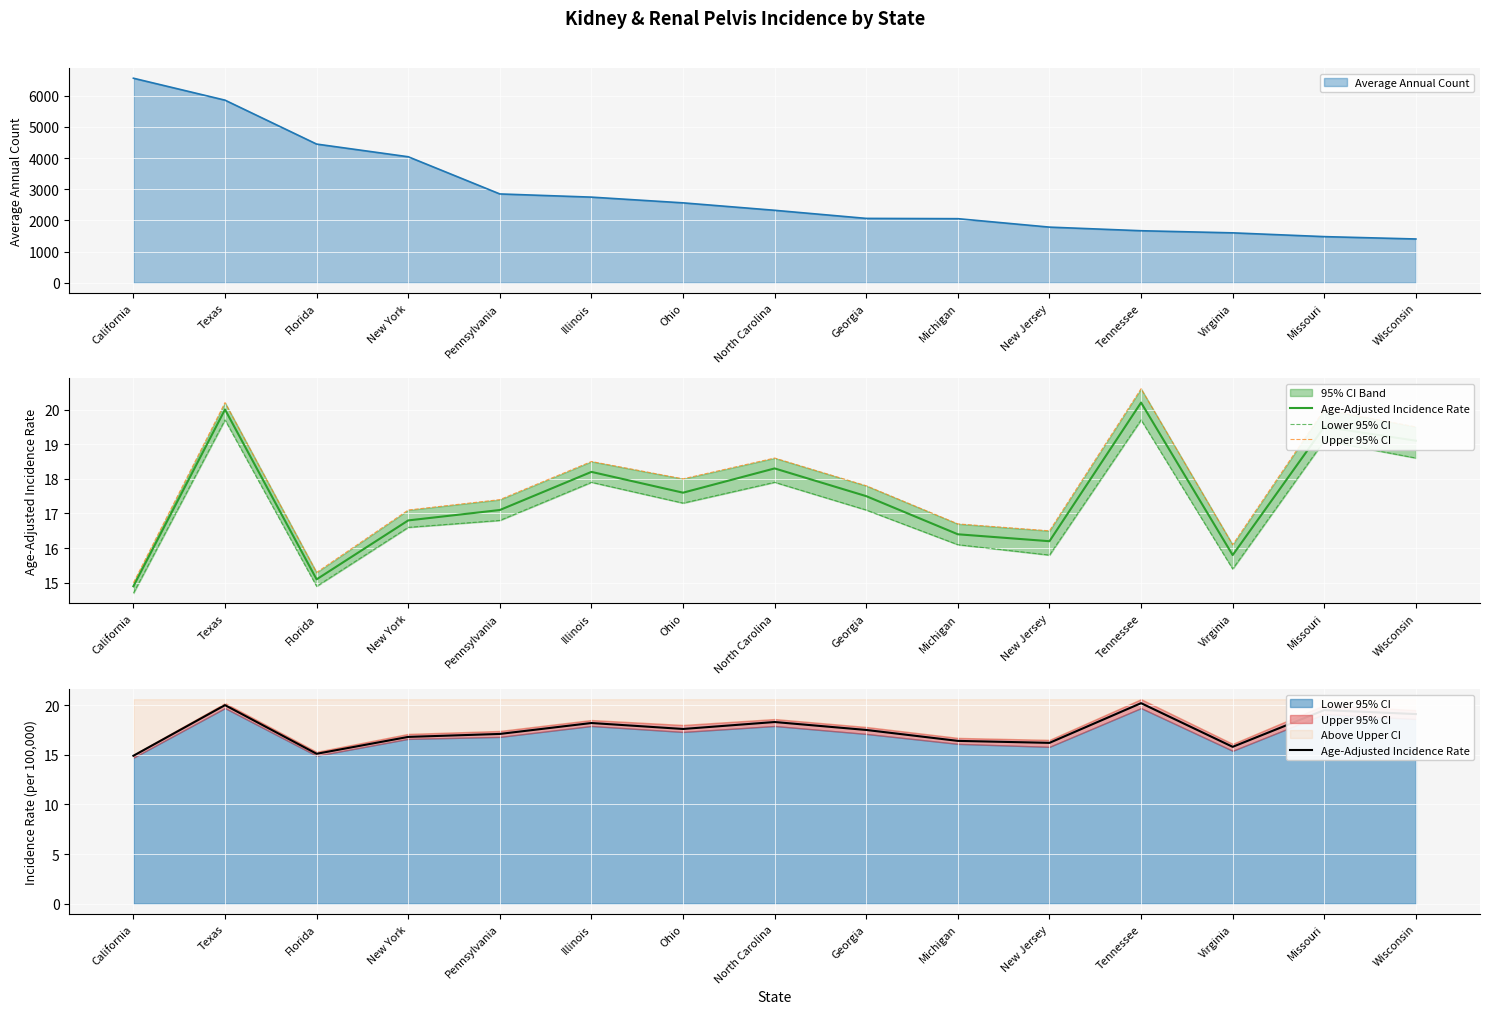

What is the label of the 3rd point from the left?

Florida